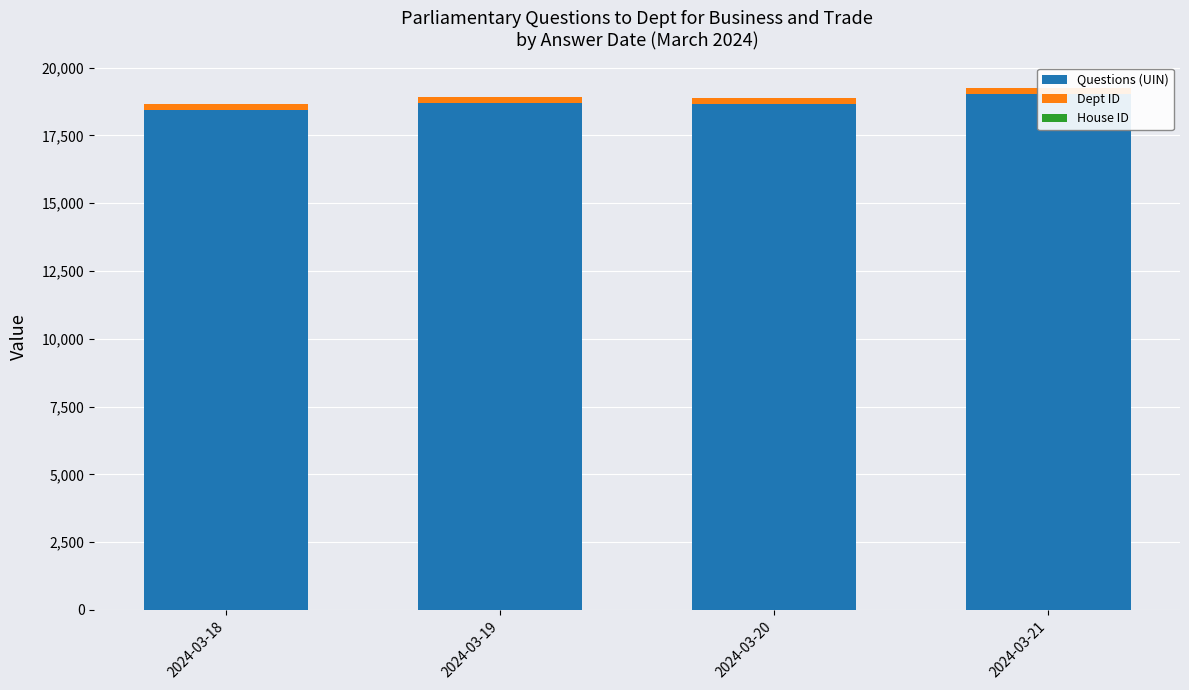

True or false: Questions (UIN) has a value of 18451 at 2024-03-18.

True